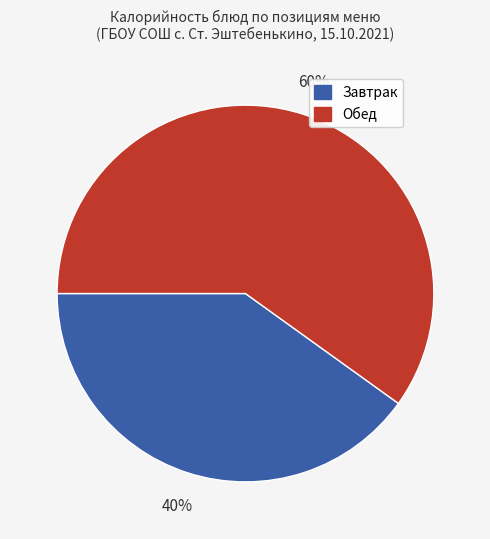

To the nearest percent, what is the average slice percentage?

50%